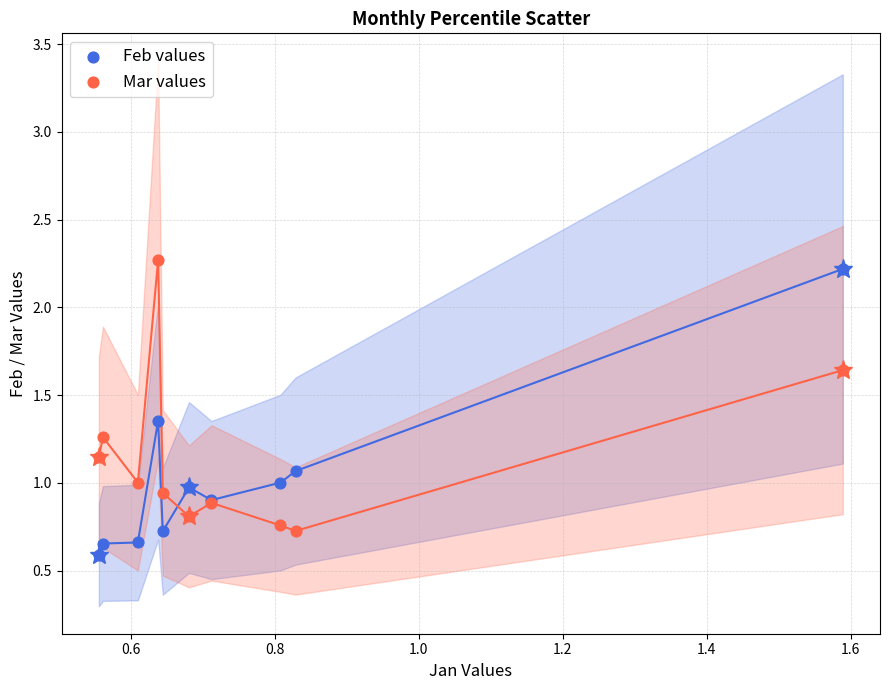

What are all the series names shown in the legend?

Feb values, Mar values